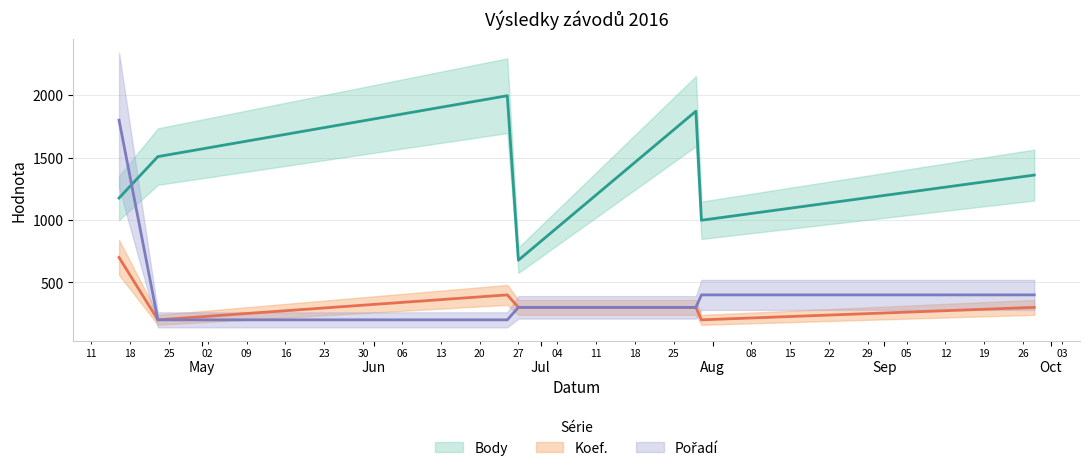

How many values in the Body series exceed 1360?

3